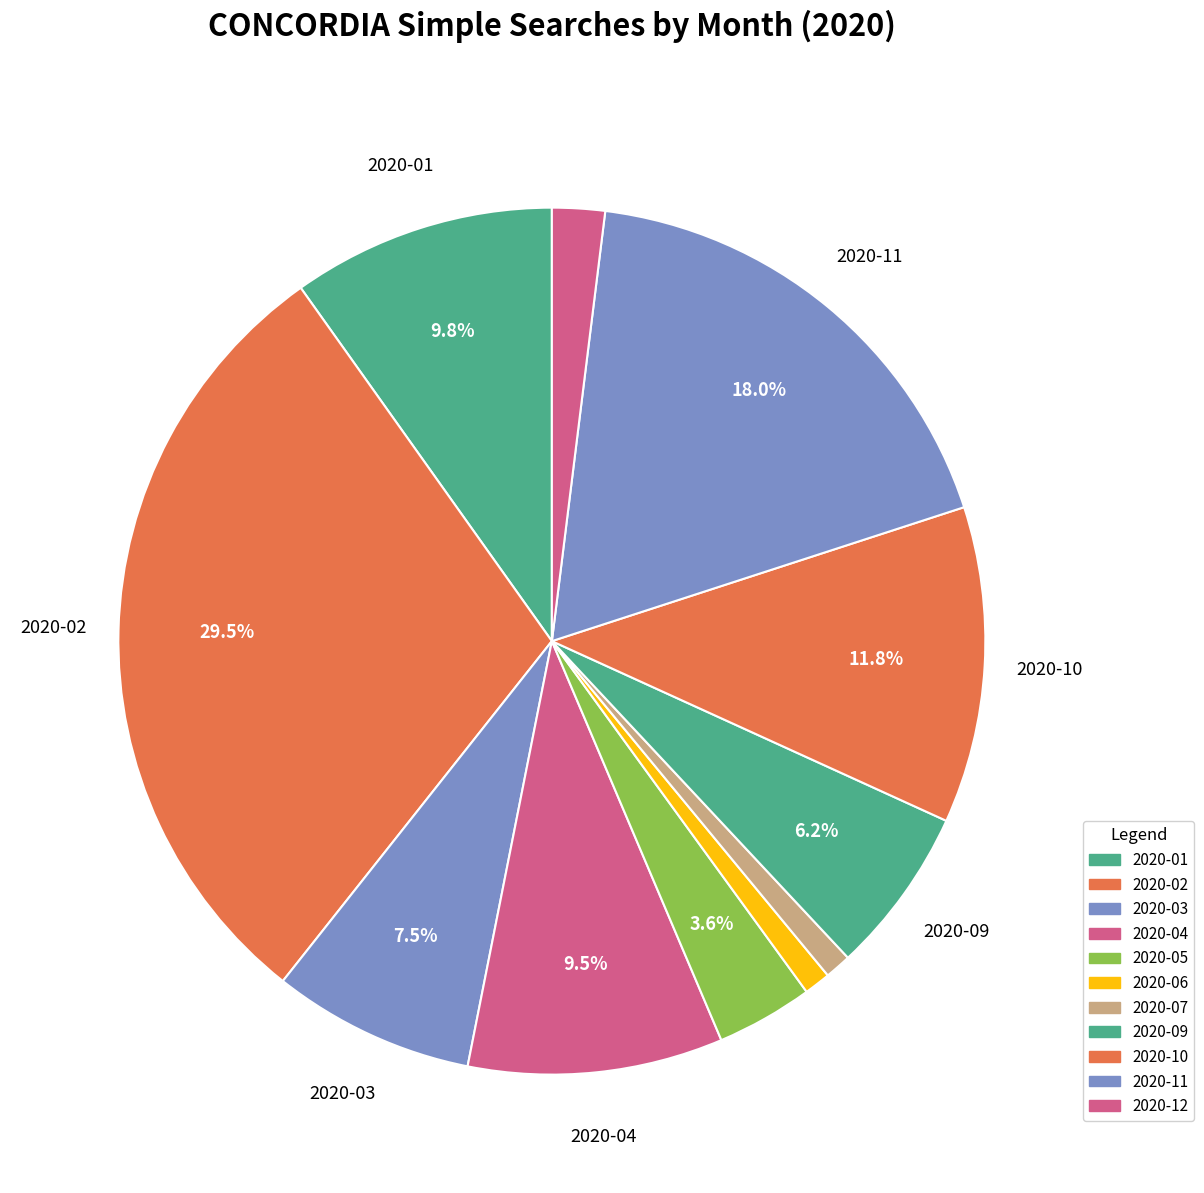

Count the number of slices in the pie.

11